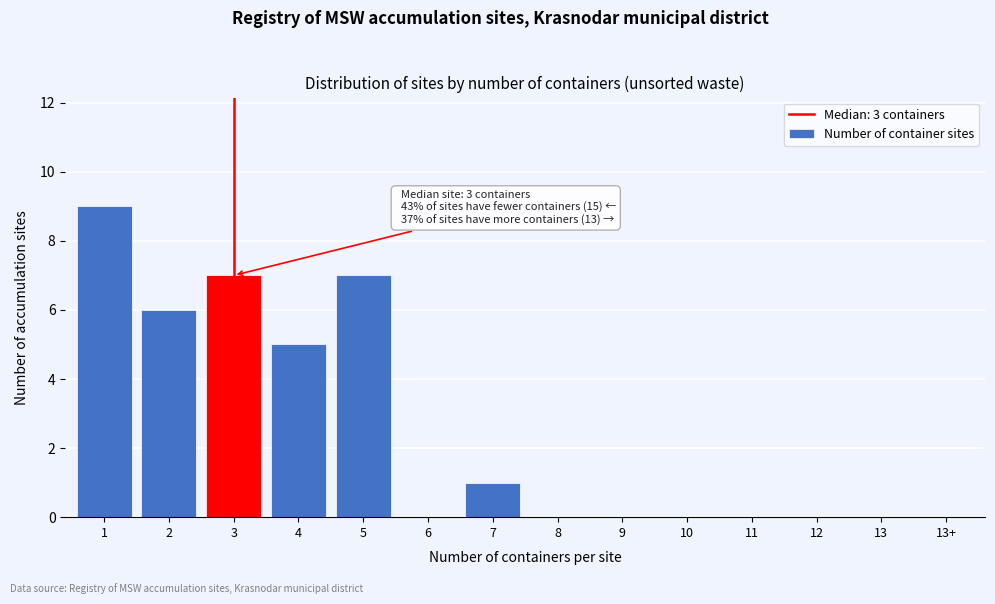

Reading left to right, what are all the values shown in this chart?

1=9	2=6	3=7	4=5	5=7	6=0	7=1	8=0	9=0	10=0	11=0	12=0	13=0	13+=0